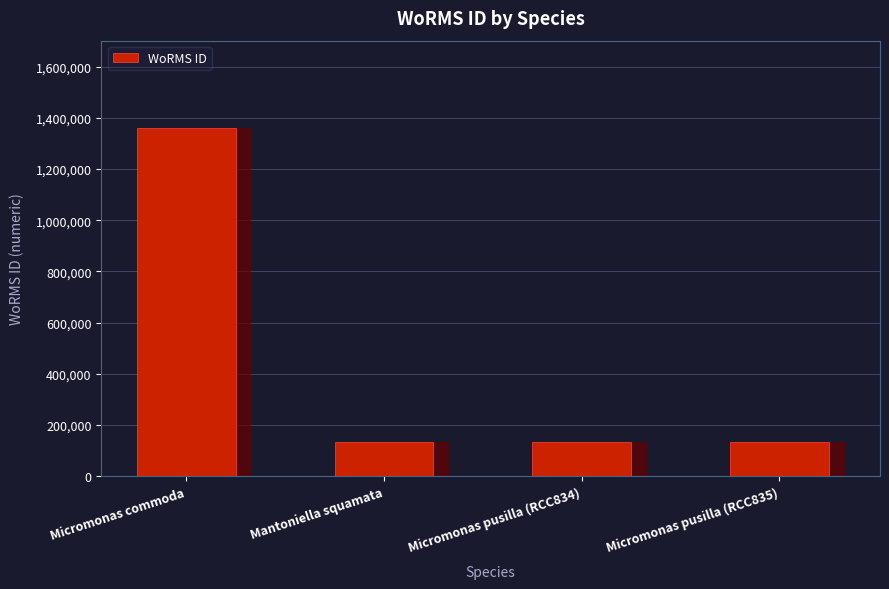

Reading right to left, list all the values displayed in this chart.

Micromonas pusilla (RCC835)=134564	Micromonas pusilla (RCC834)=134564	Mantoniella squamata=134563	Micromonas commoda=1361174